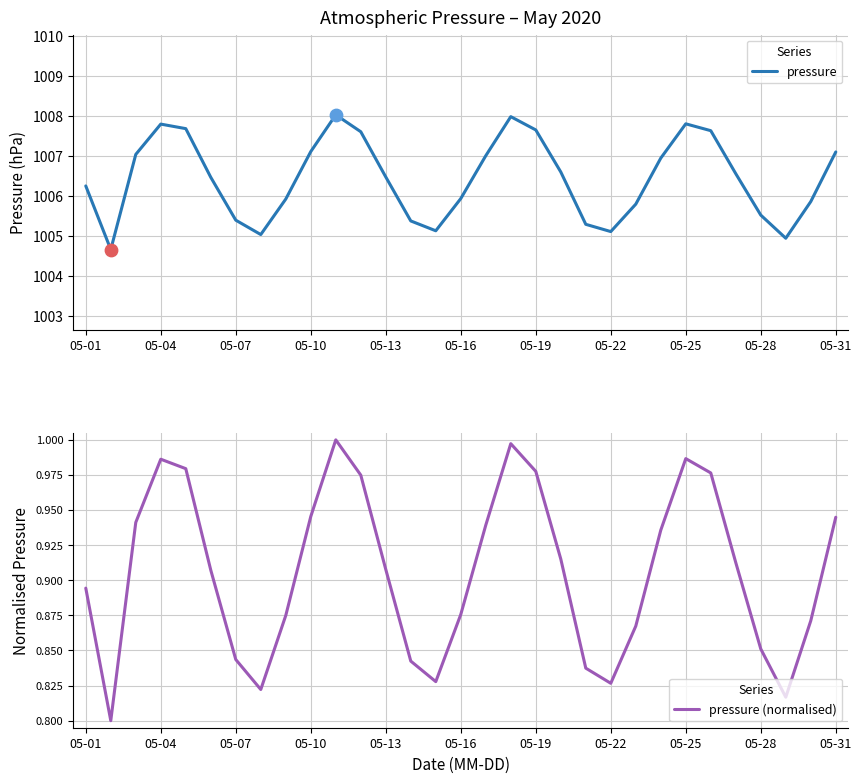

What are all the series names shown in the legend?

pressure, pressure (normalised)